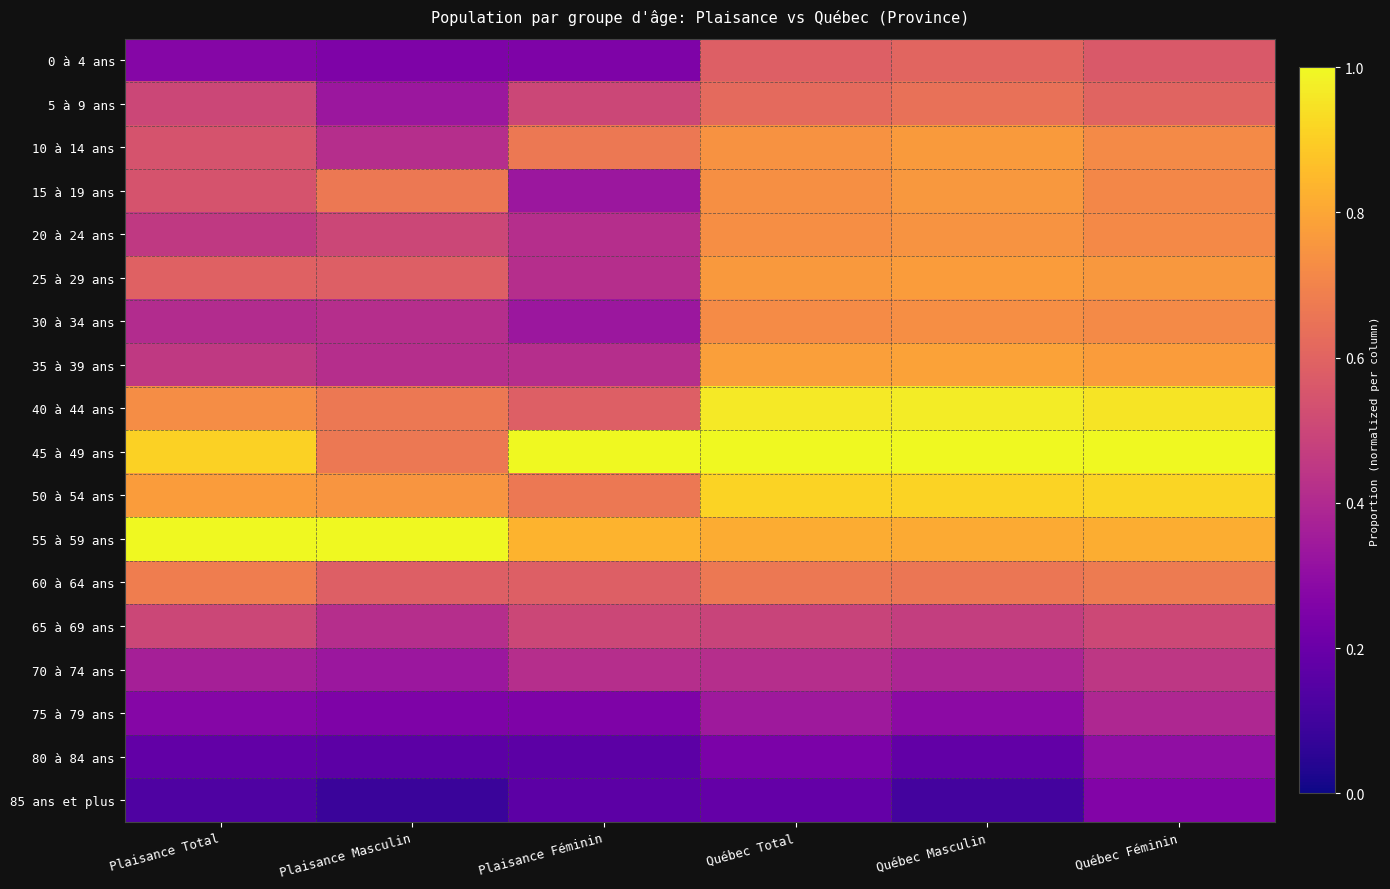

At which category is the sum across all series the highest?

Québec Féminin